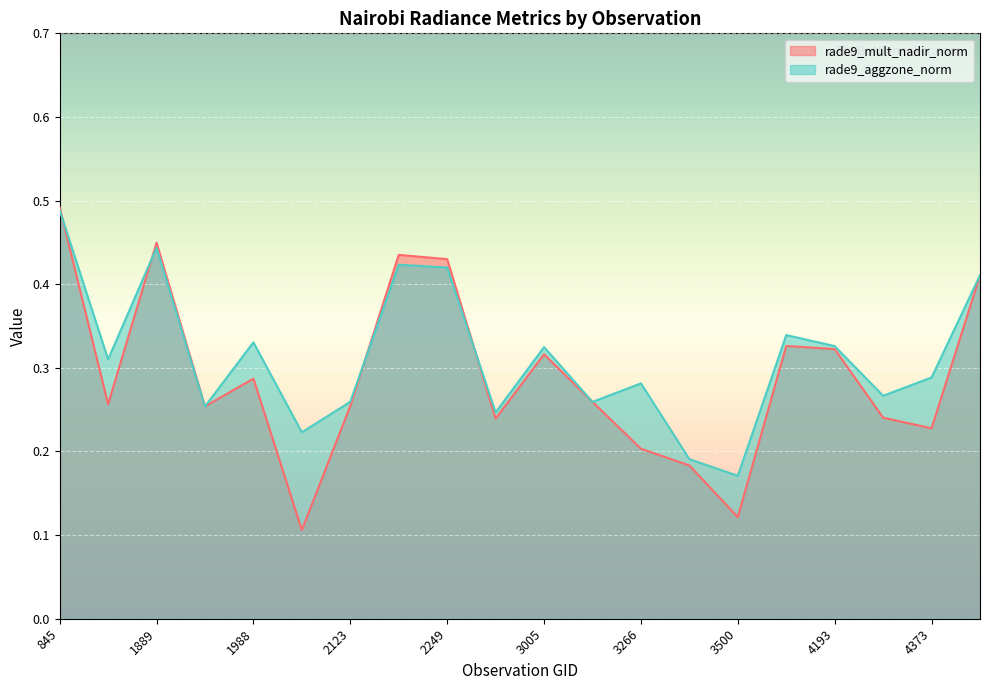

At 2348, list the series in order from smallest to largest.

rade9_mult_nadir_norm, rade9_aggzone_norm